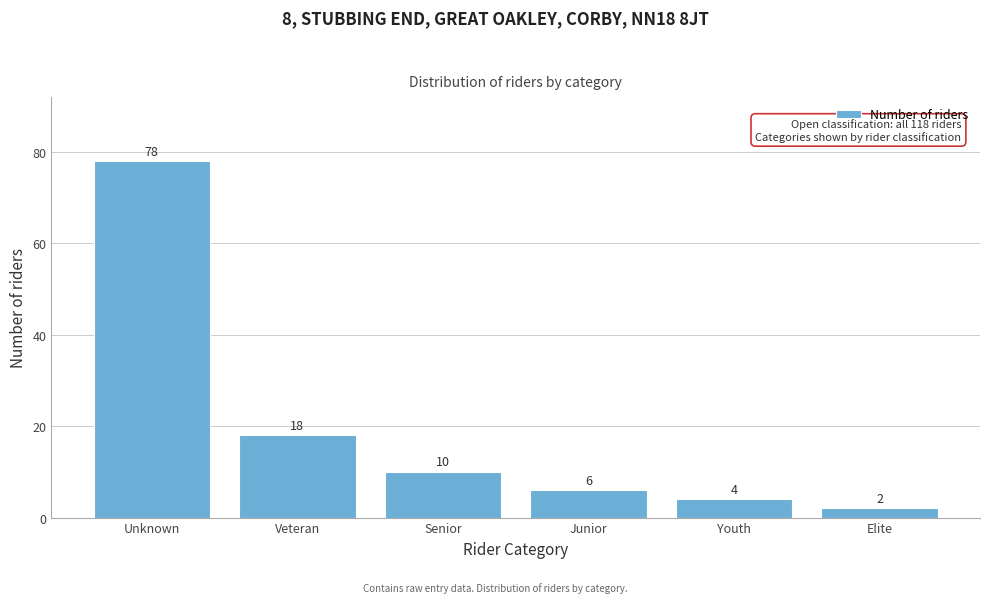

Reading left to right, list all the values displayed in this chart.

78	18	10	6	4	2